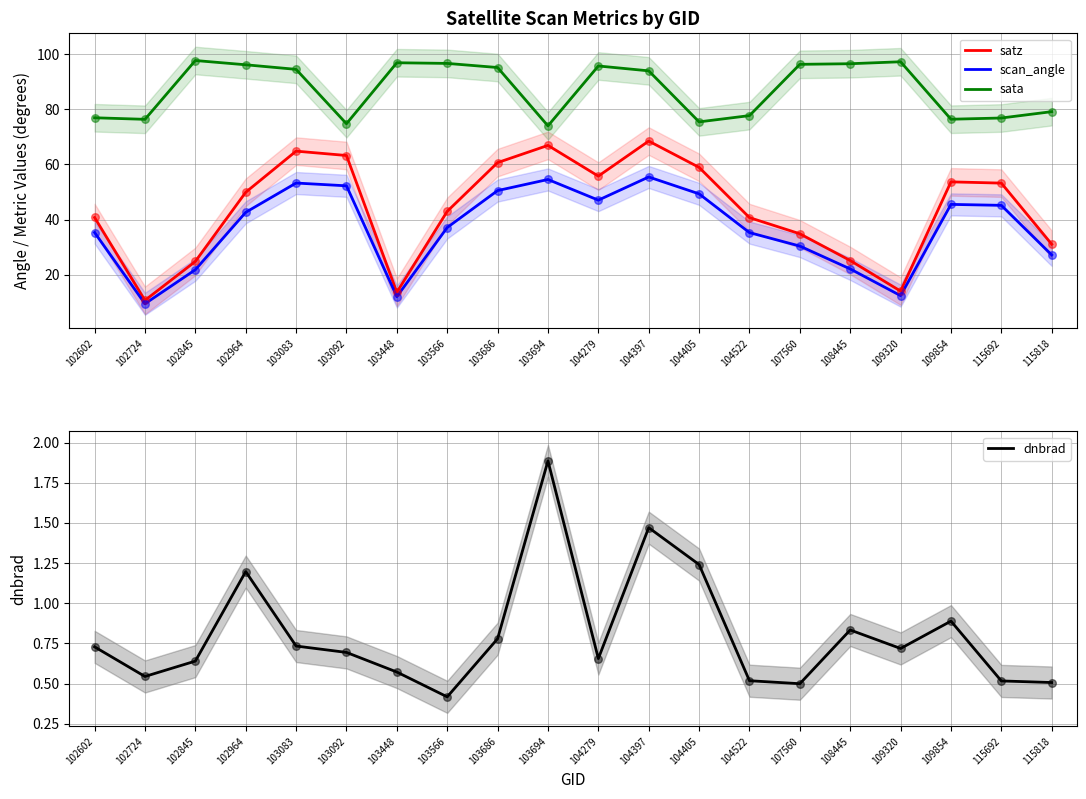

Which series has the largest total across all categories?

sata